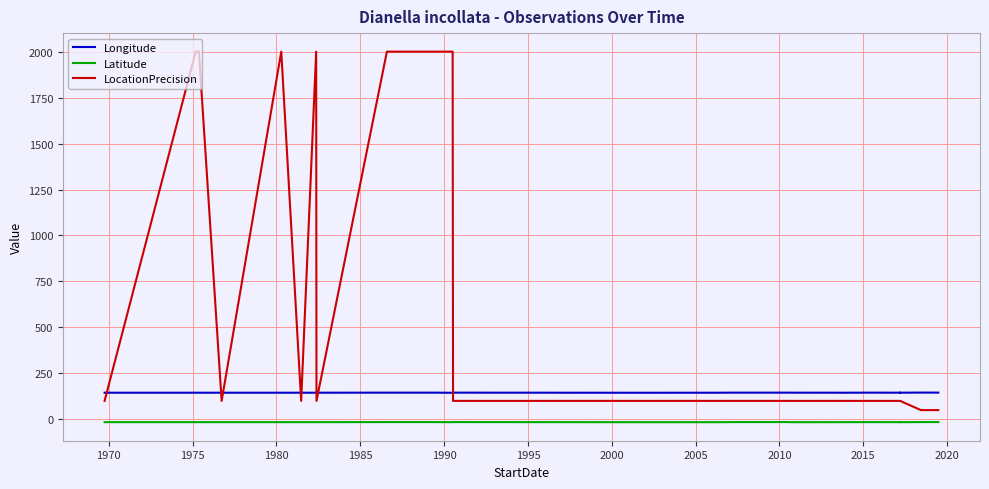

Rank the series by their average value, from lowest to highest.

Latitude, Longitude, LocationPrecision